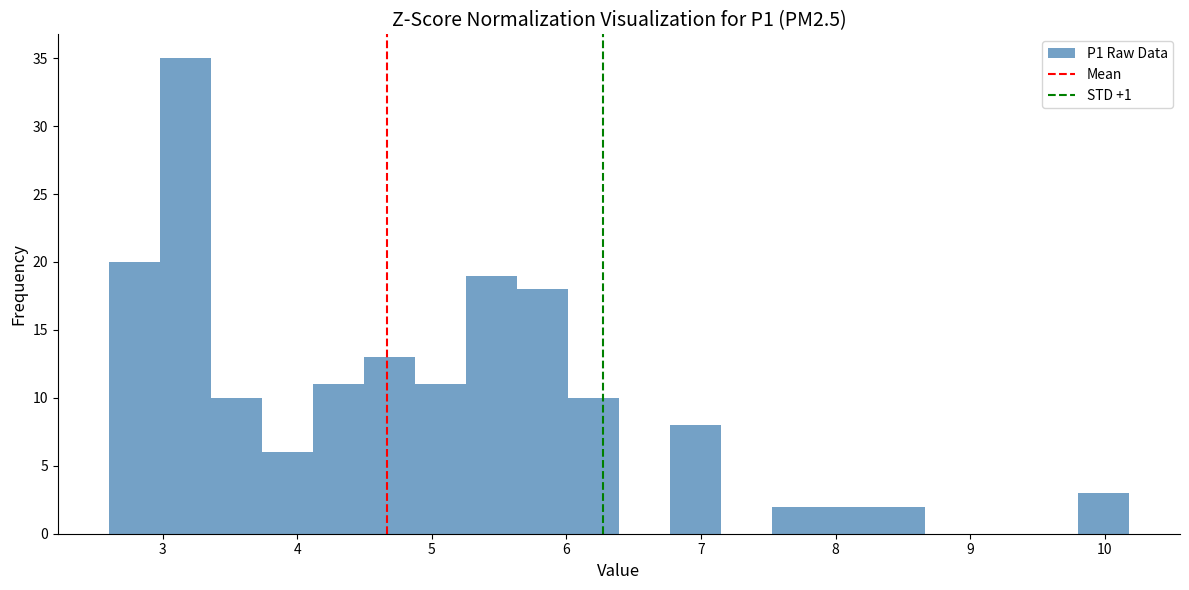

Around what value on the x-axis is the tallest bar? Give the approximate position of its centre, as read against the axis.

3.2